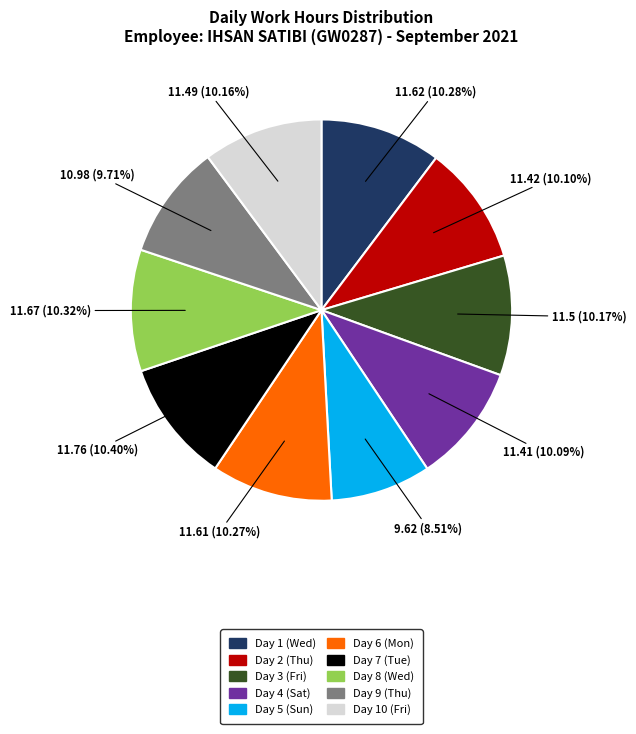

Does any single category account for the majority?

No